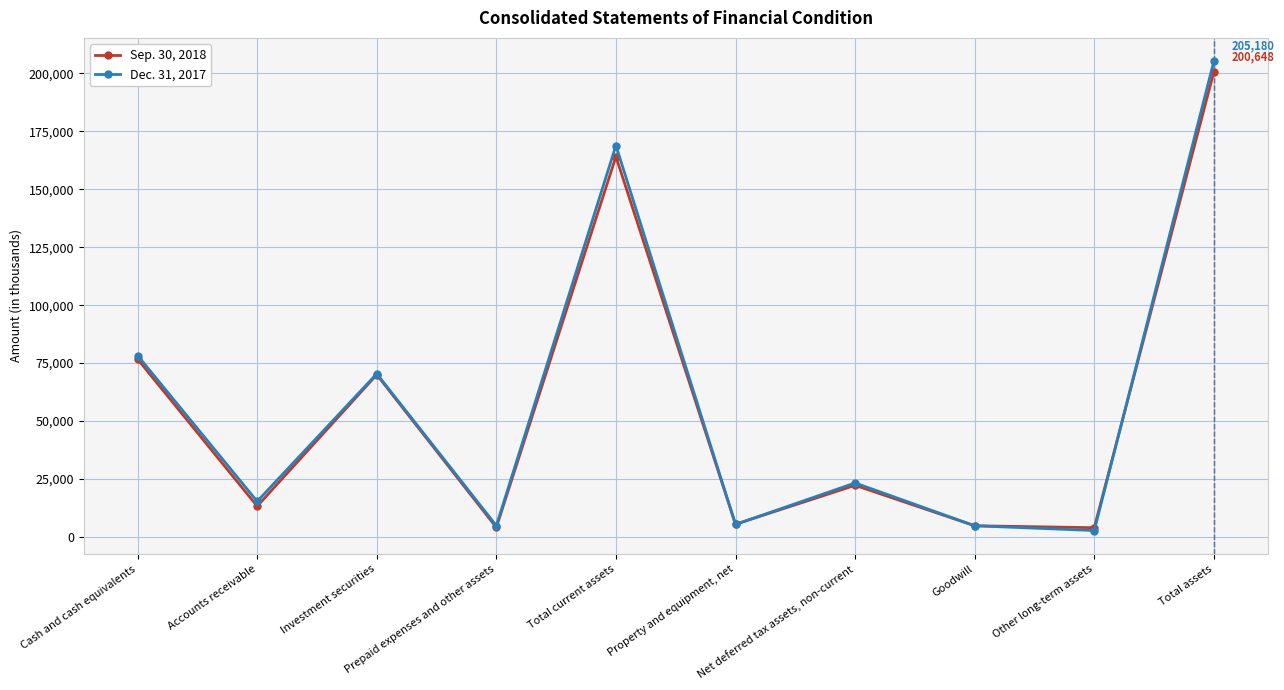

At how many categories does at least one series exceed 45558?

4